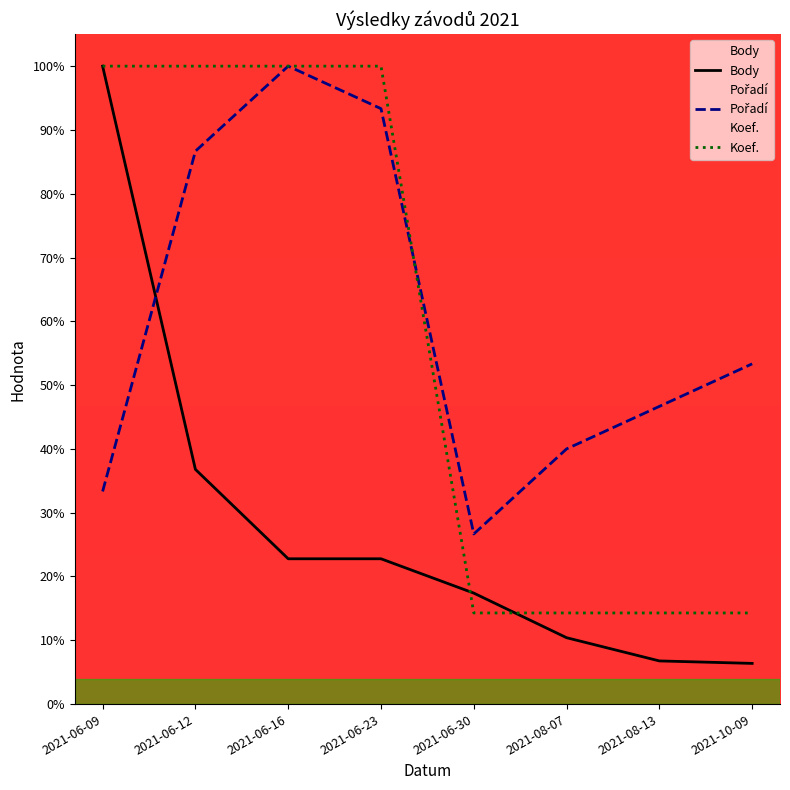

What is the spread (max minus min) of values at 2021-06-09?

66.7